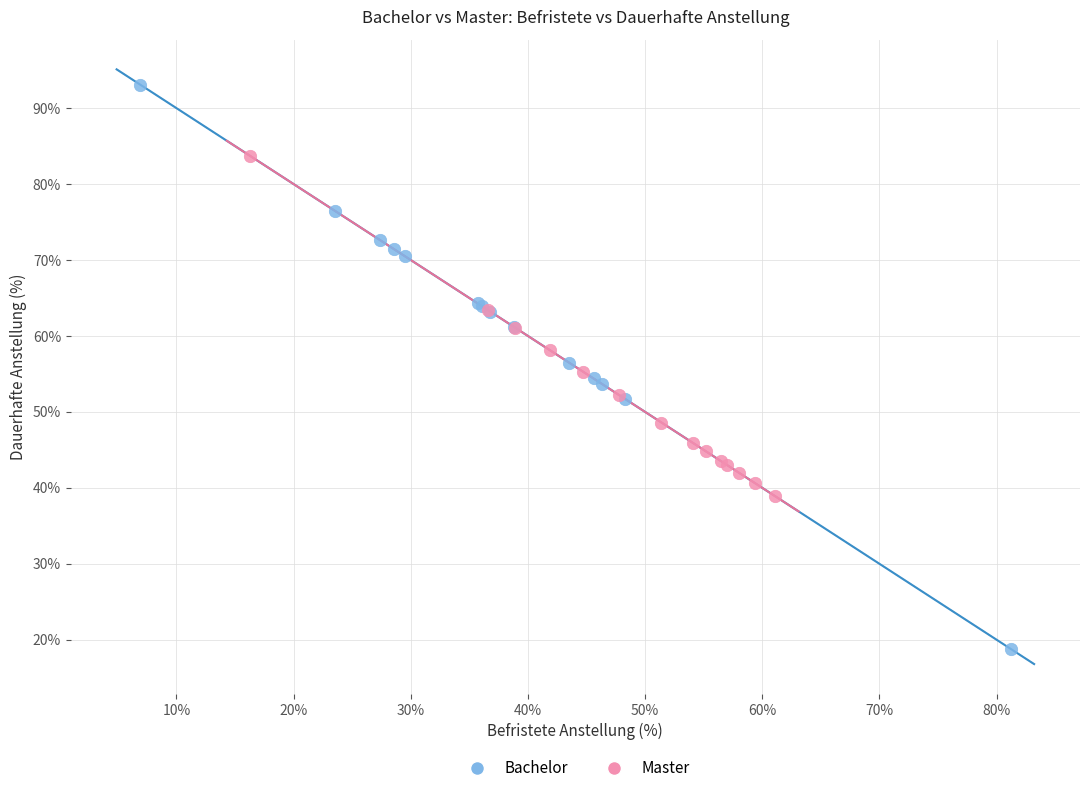

Which series contains the lowest Y value?

Bachelor